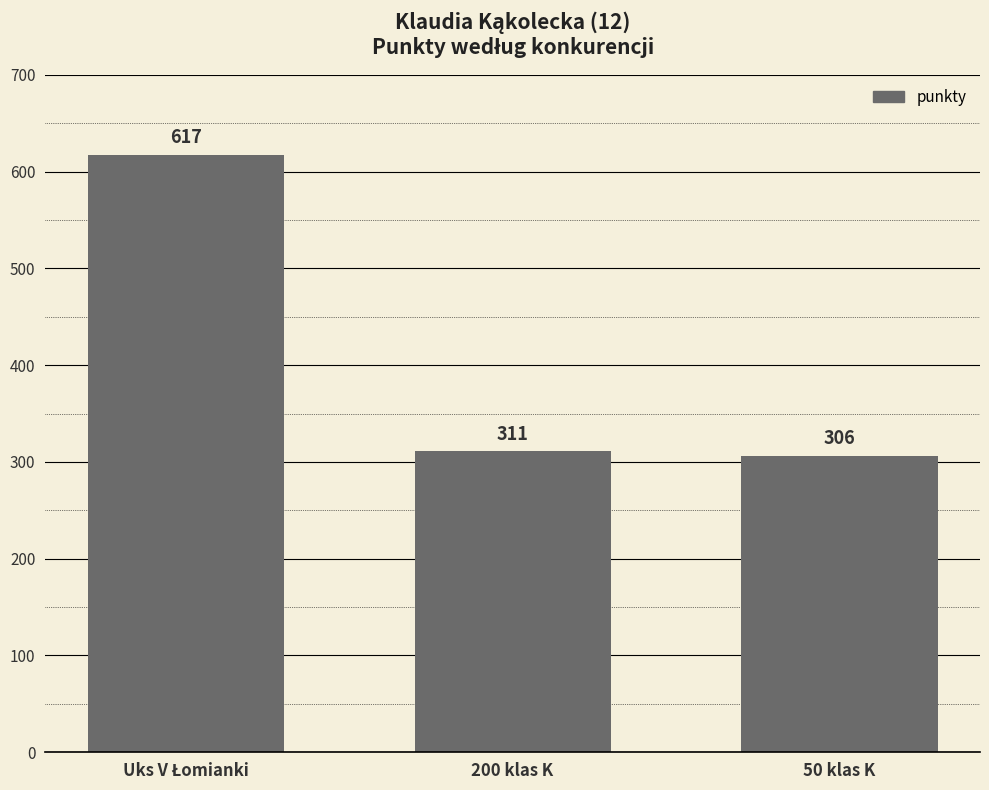

The value at 50 klas K is 430. True or false?

False